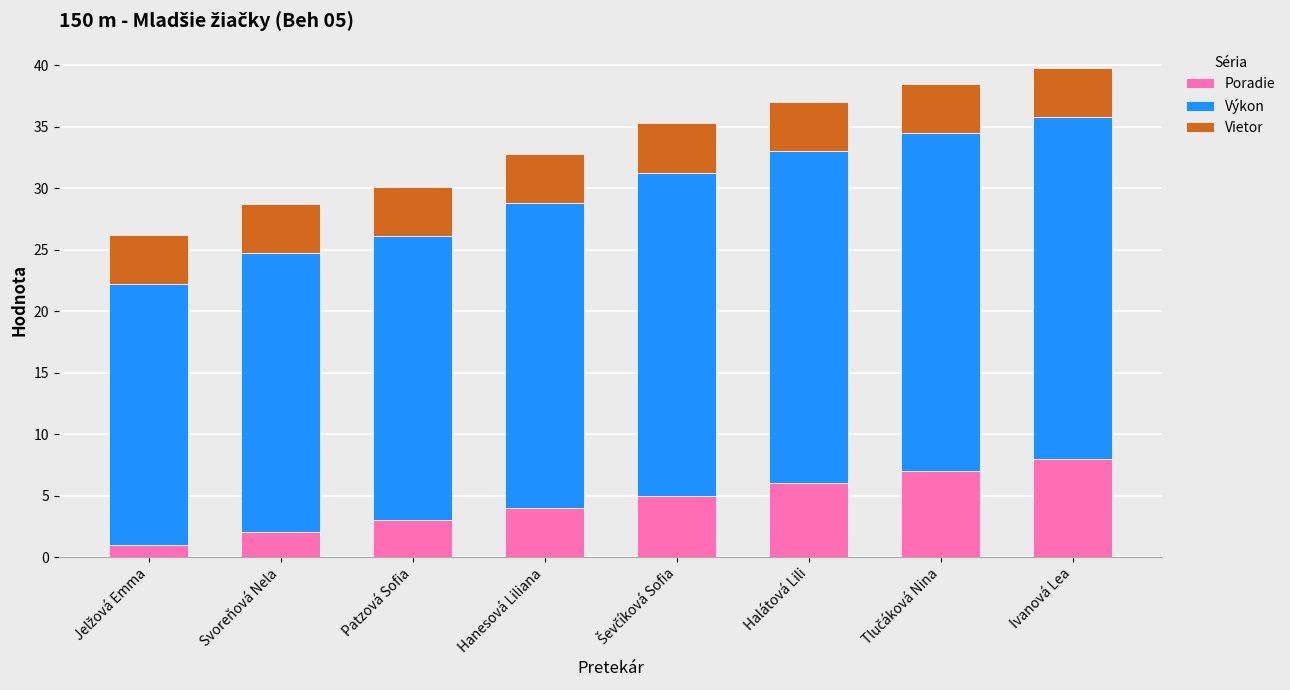

The Poradie series shows 12.7 at Ivanová Lea. True or false?

False